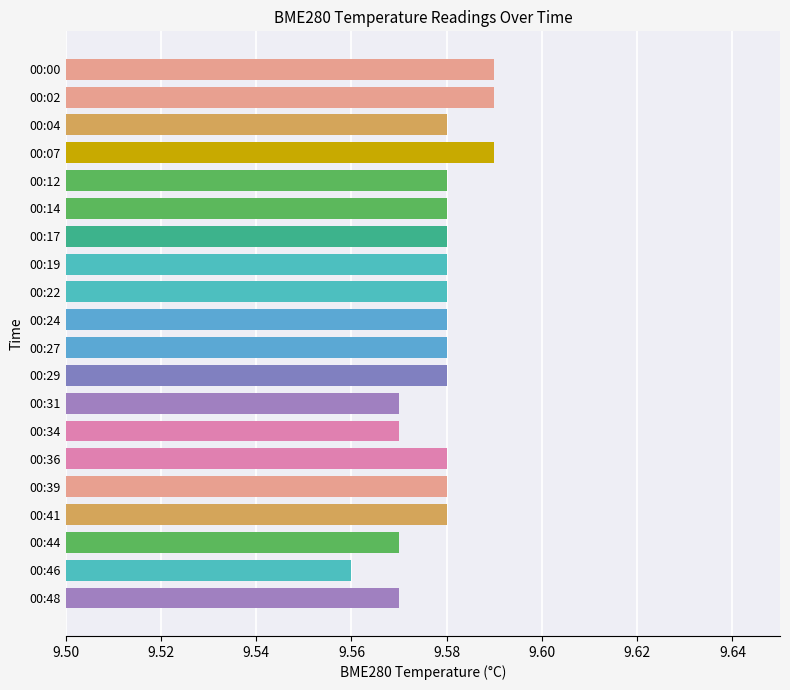

At which category does the chart reach its minimum across all series?

00:46